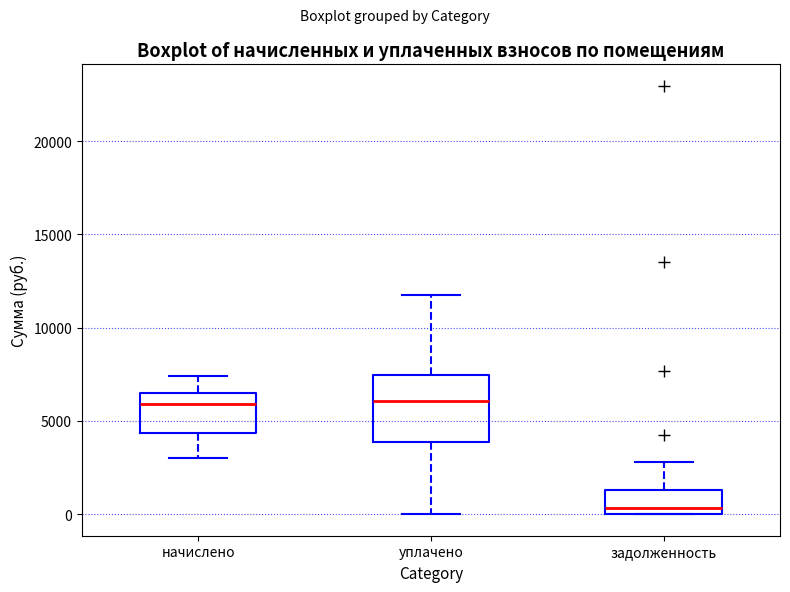

Reading left to right, read every box against the y-axis: the position of its median line, the range the box covers, and the ends of its whiskers. The values are not printed on the chart, so give them approximately, as read against the axis.

начислено: median 6000, box 4500 to 6500, whiskers 3000 to 7500
уплачено: median 6000, box 4000 to 7500, whiskers 0 to 12000
задолженность: median 500, box 0 to 1500, whiskers 0 to 3000